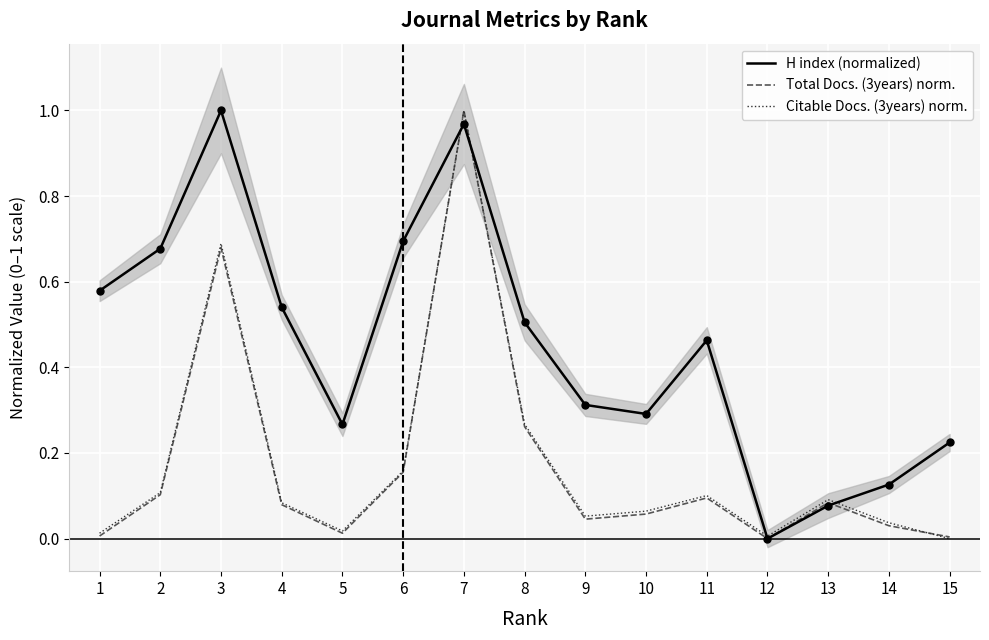

What is the highest value of the H index (normalized) series?

1.0